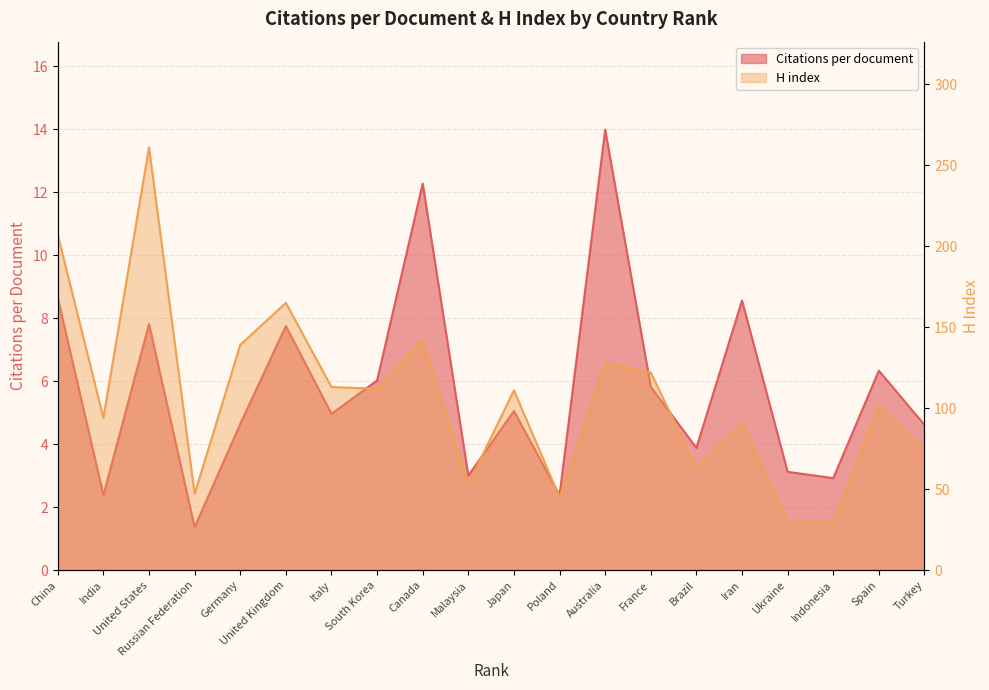

True or false: Citations per document has more than 0 points higher than both neighbors.

True